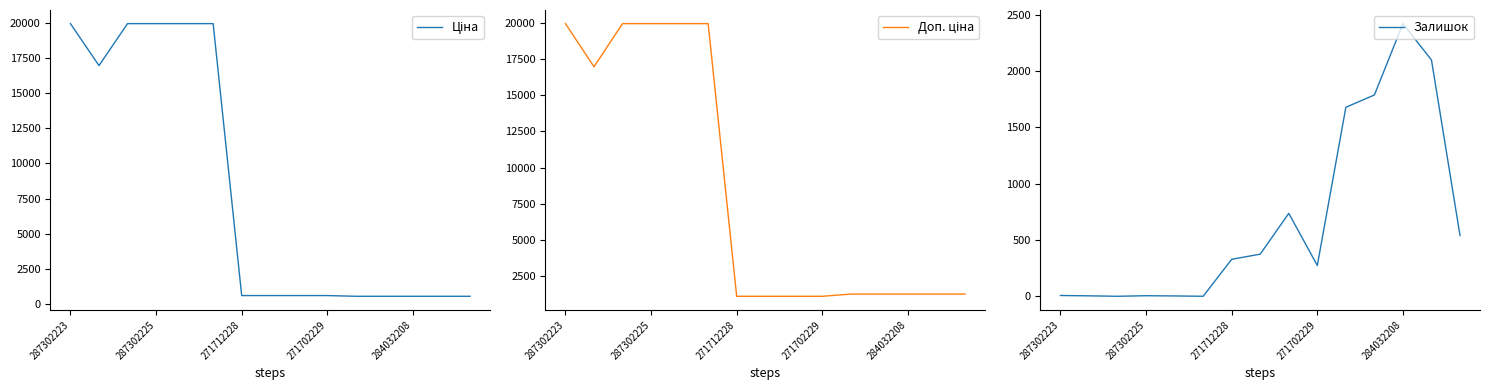

What is the maximum value for Залишок?

2419